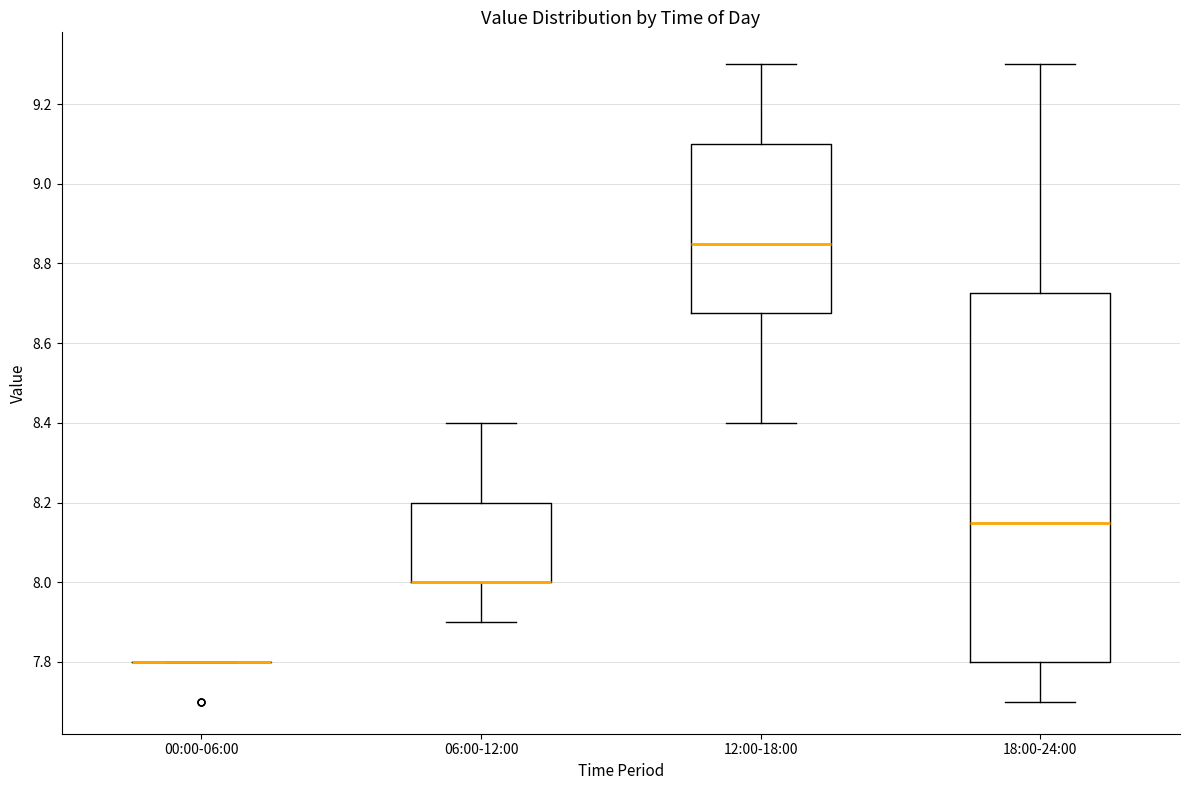

Which box is the tallest, from its lower edge to its upper edge?

18:00-24:00